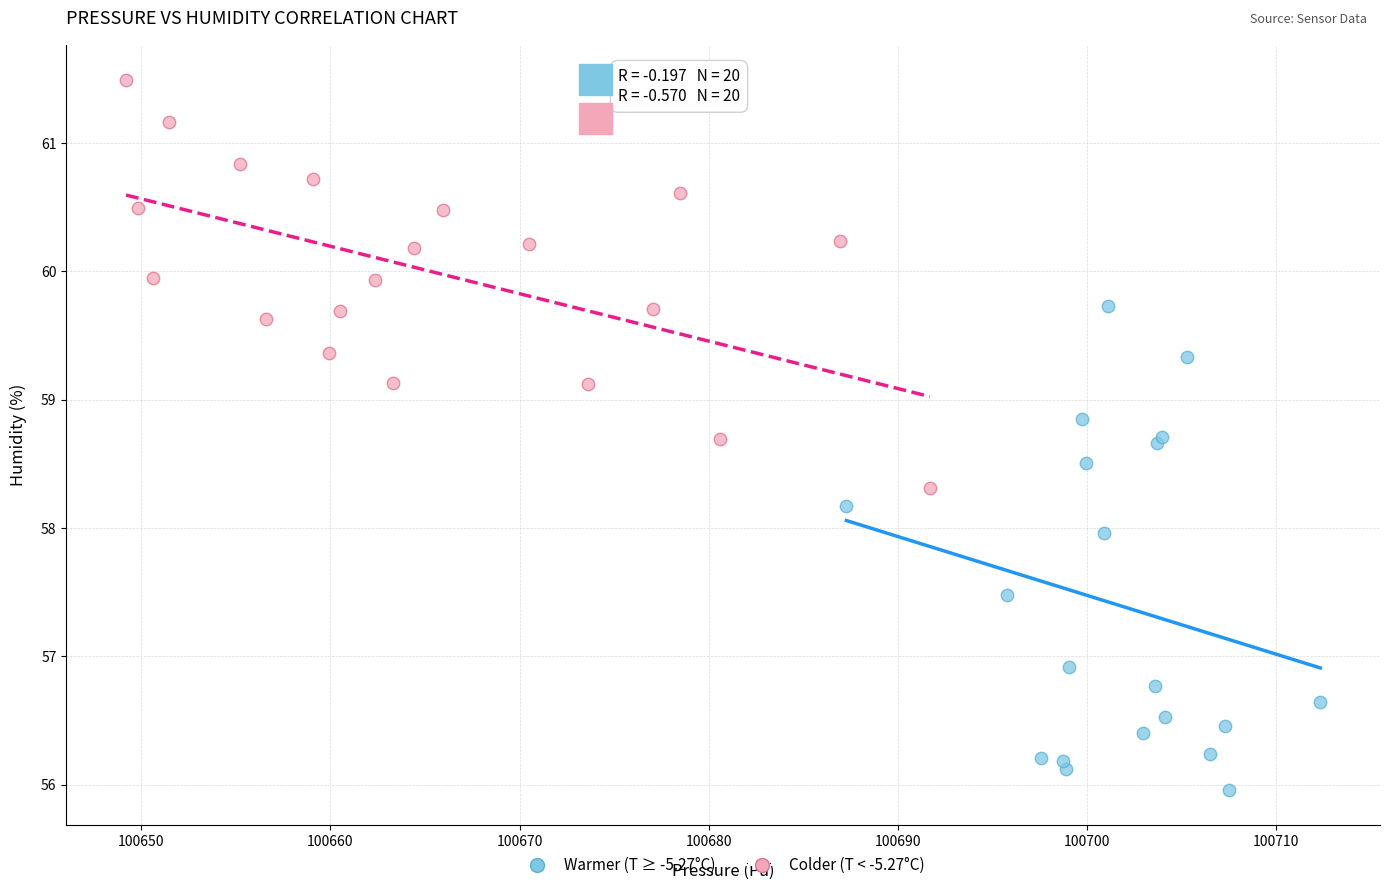

What are all the series names shown in the legend?

Warmer (T ≥ -5.27°C), Colder (T < -5.27°C)